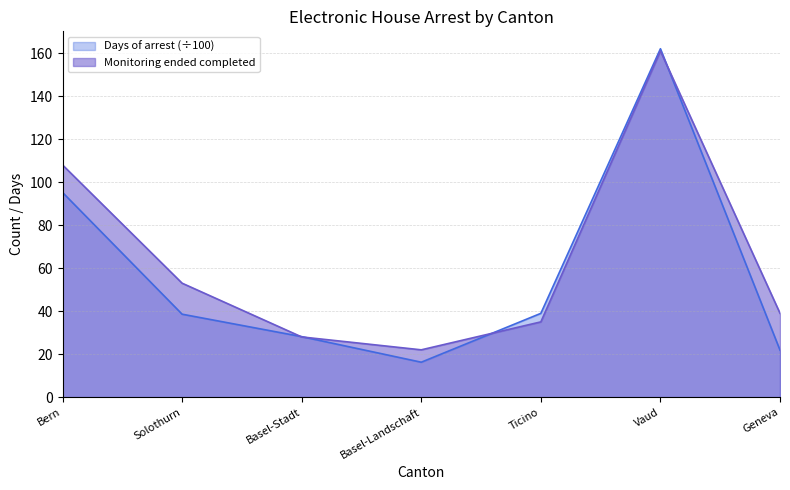

Count the number of categories in the chart.

7